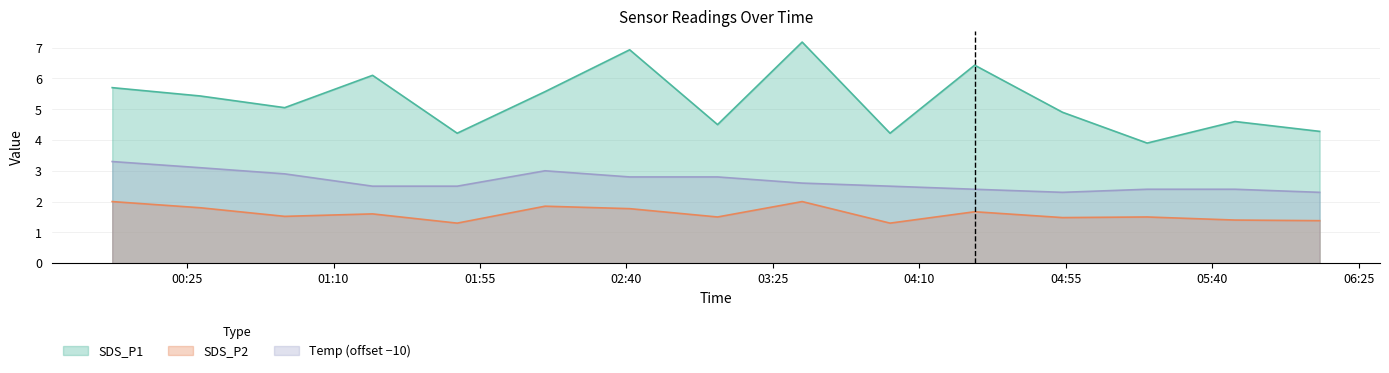

Count the SDS_P2 values in the range 1 to 2.

15